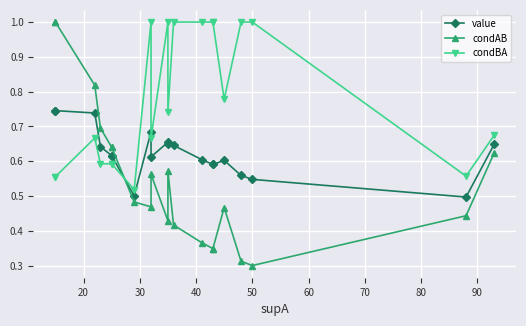

What is the difference between the maximum and minimum values in the condAB series?

0.7